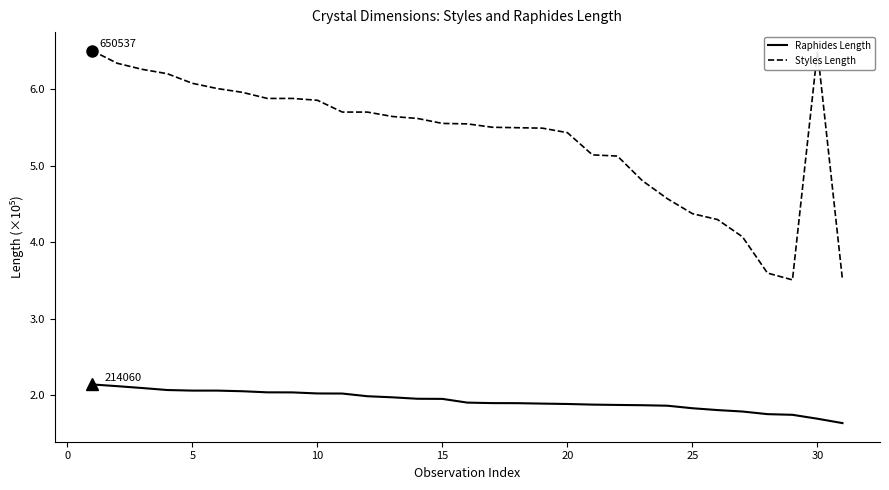

Which series has the widest spread of values?

Styles Length